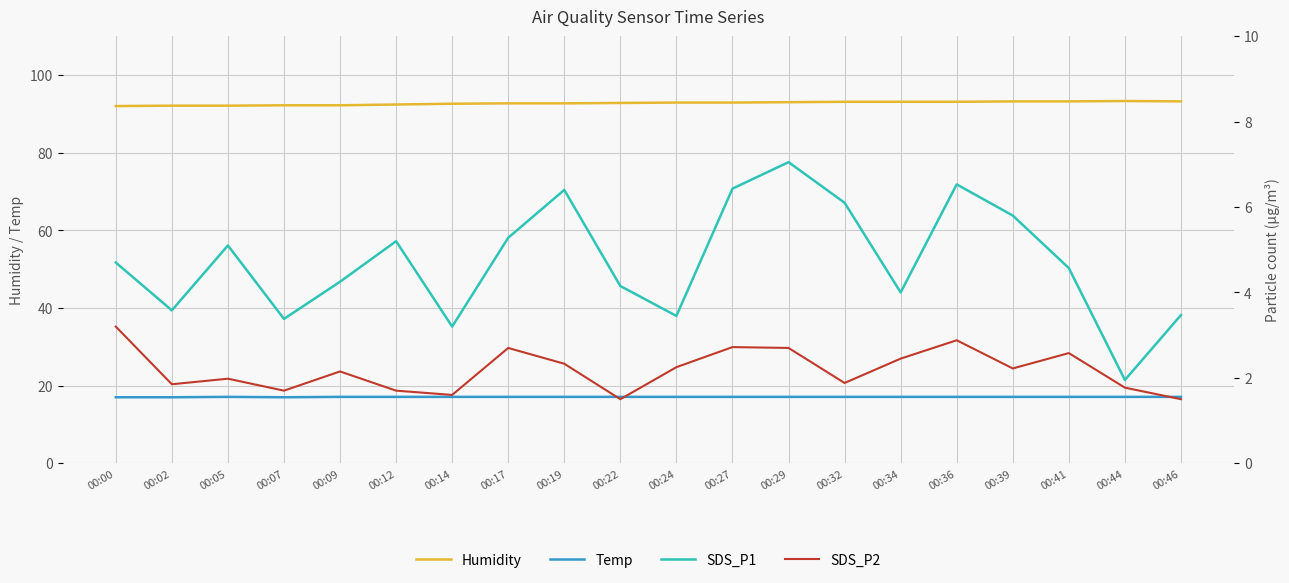

Is it true that Temp equals 10.2 at 00:39?

False